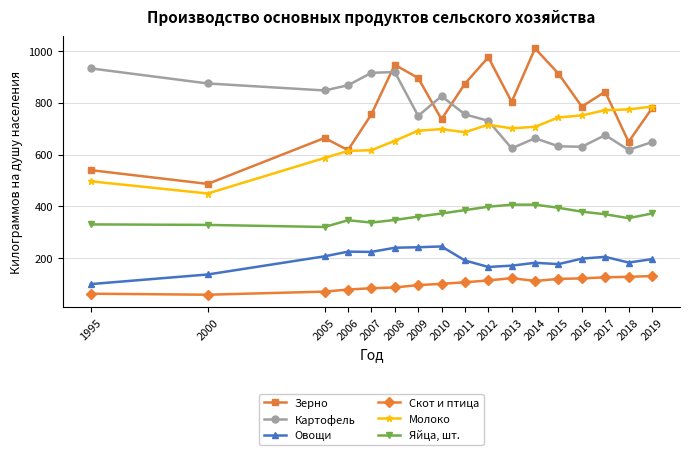

True or false: Овощи has a value of 312 at 2005.

False